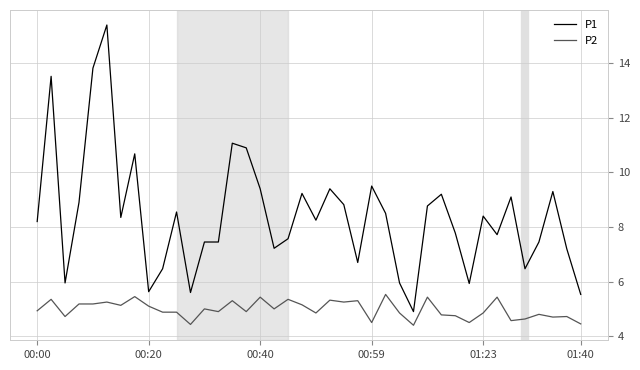

What is the average value of the P1 series?

8.4